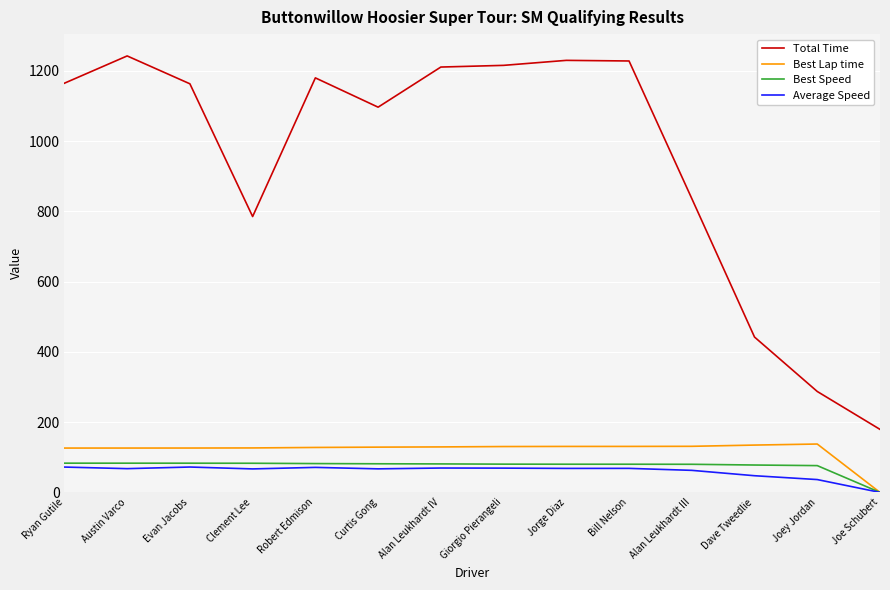

At which category does the chart reach its peak across all series?

Austin Varco